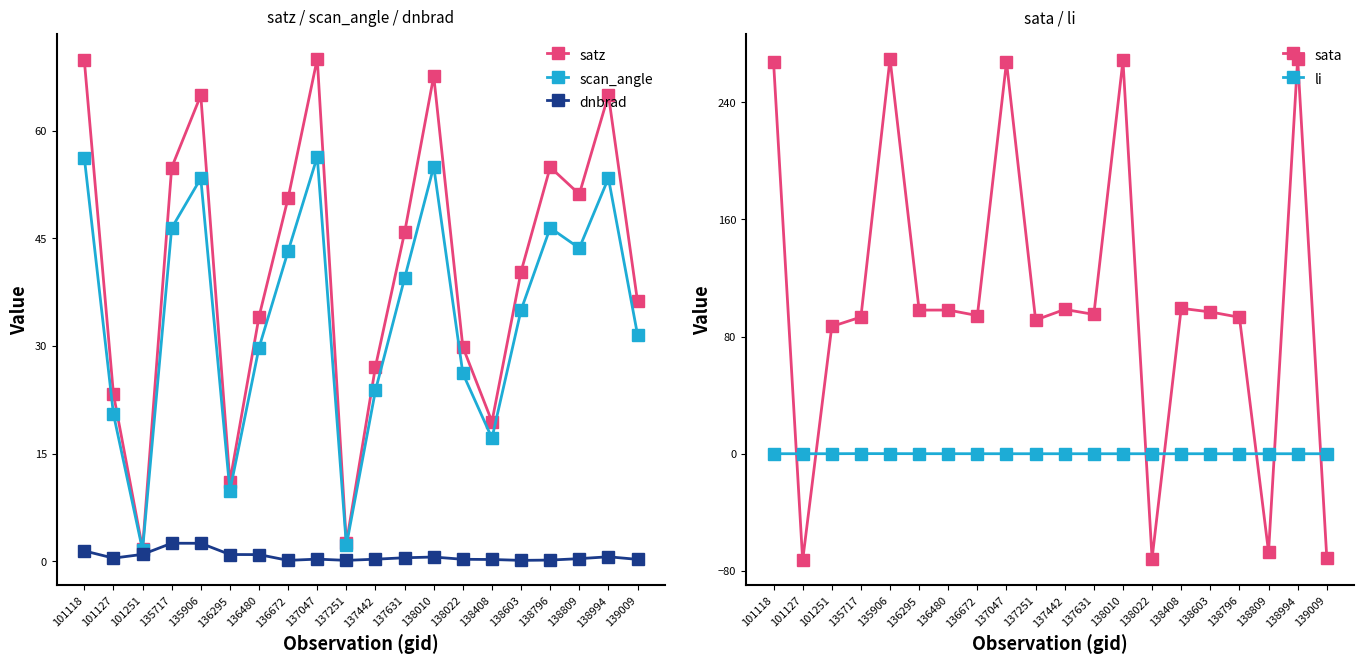

True or false: sata and dnbrad intersect in this chart.

True